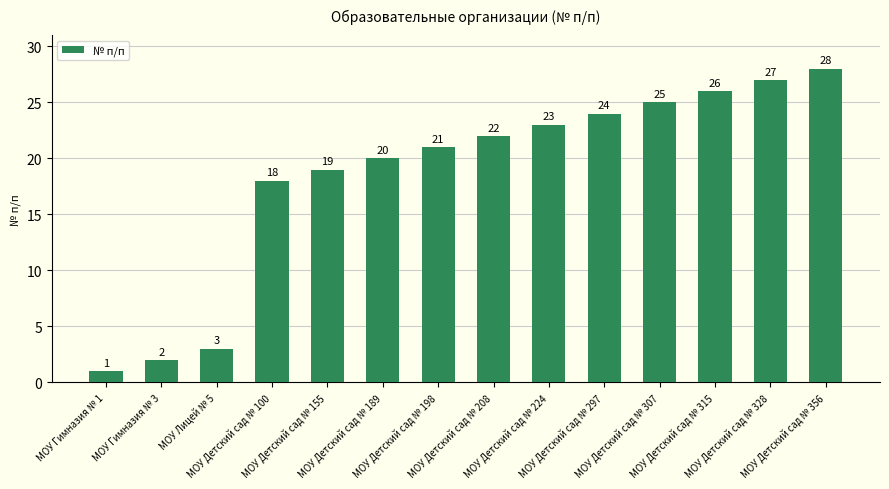

What position from the right is МОУ Детский сад № 189?

9